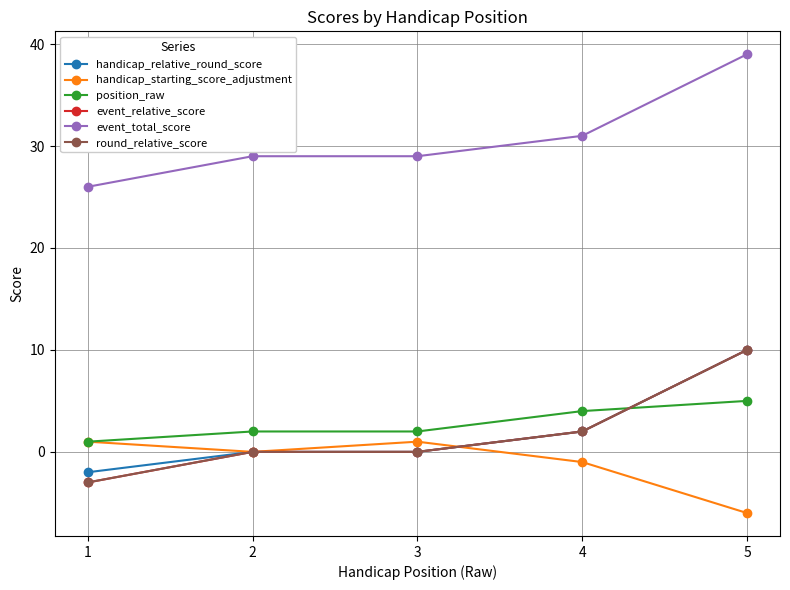

How many lines are shown in the chart?

6